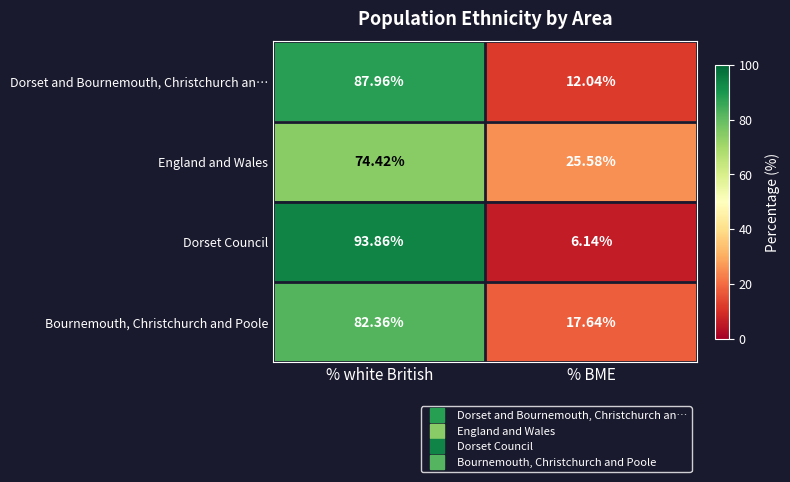

At which category does the chart reach its minimum across all series?

% BME